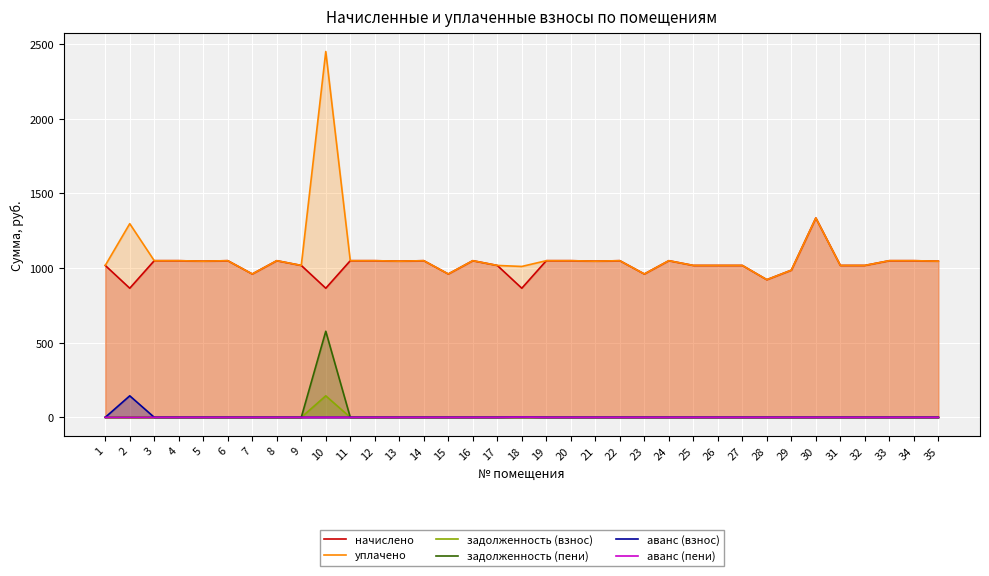

True or false: уплачено has a value of 424.2 at 29.

False